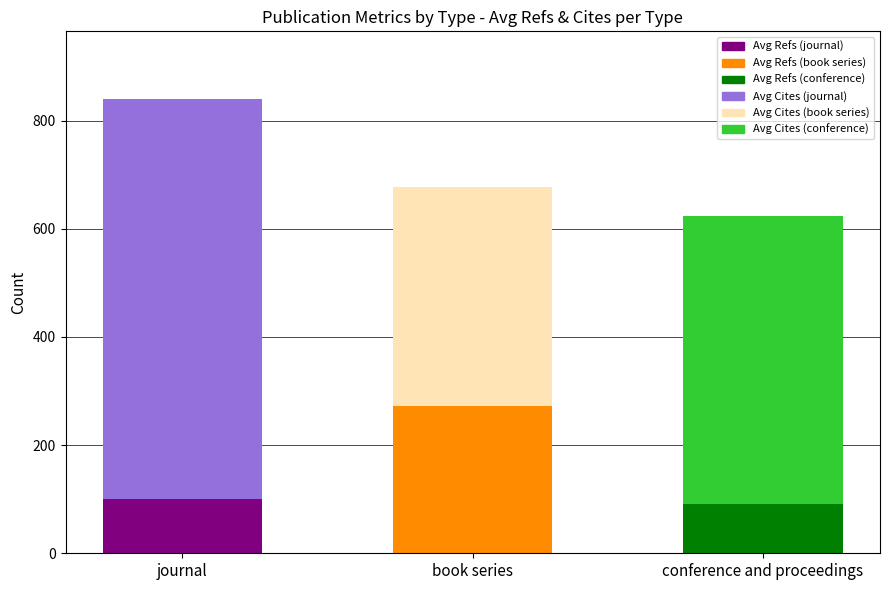

At which category is the sum across all series the highest?

journal